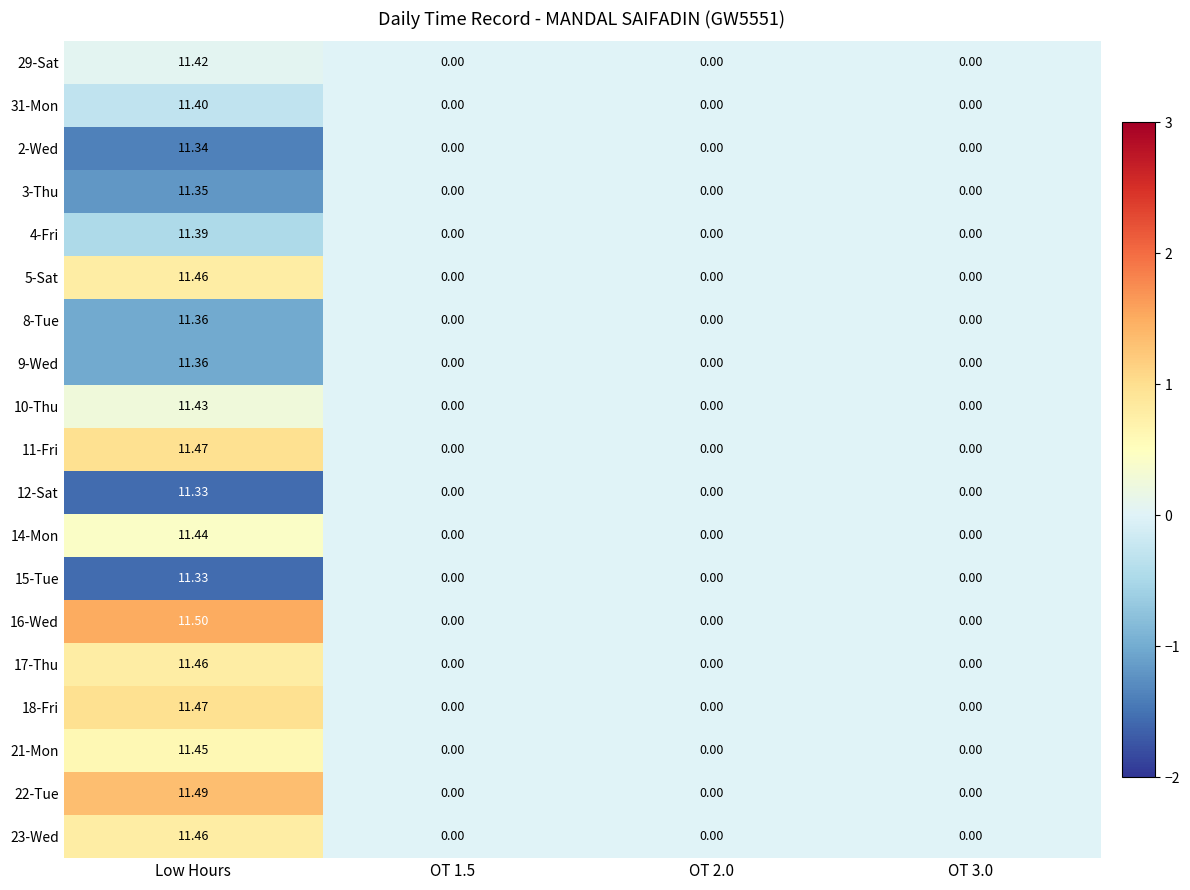

At which category is the sum across all series the highest?

Low Hours